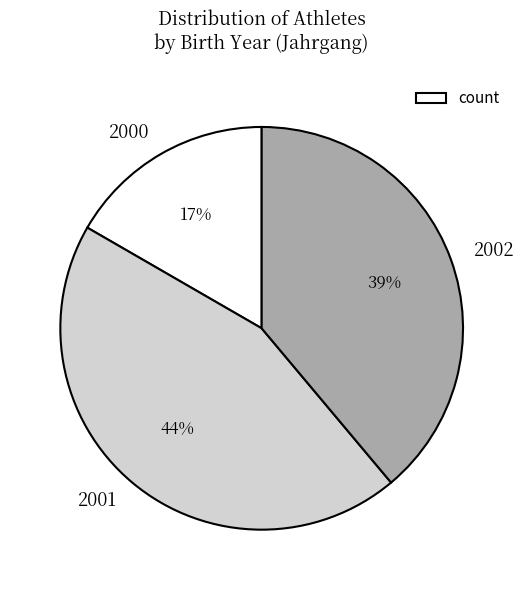

Rank the categories by value from lowest to highest.

2000, 2002, 2001